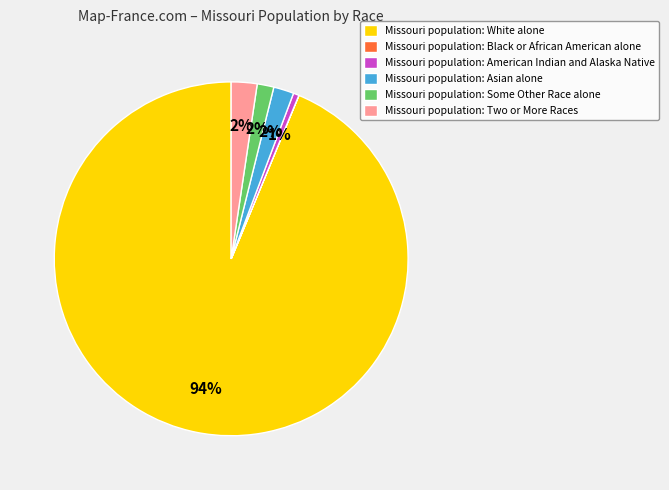

Is there any slice that represents more than half of the pie?

Yes